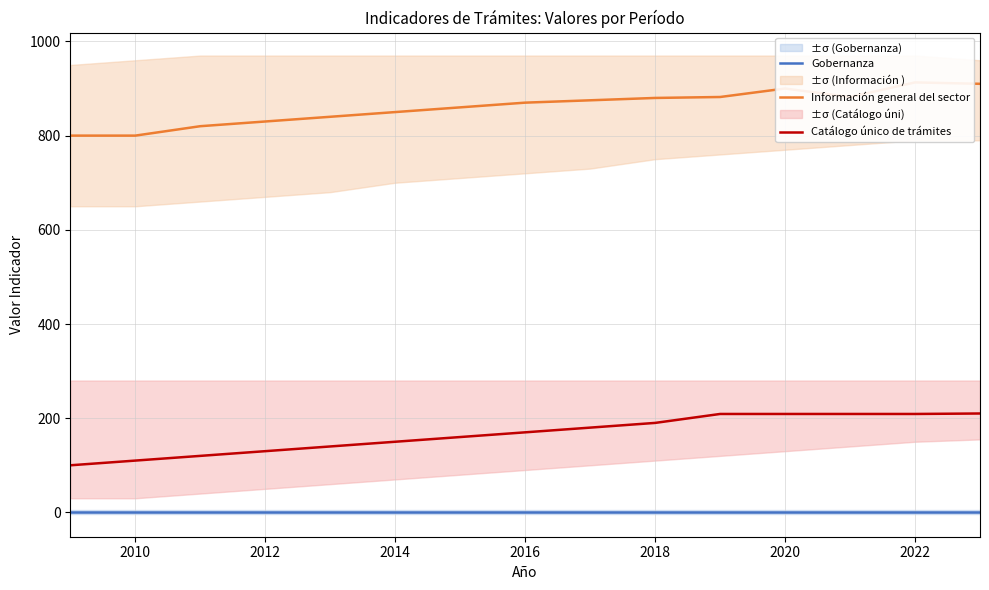

True or false: Gobernanza and Catálogo único de trámites intersect in this chart.

False